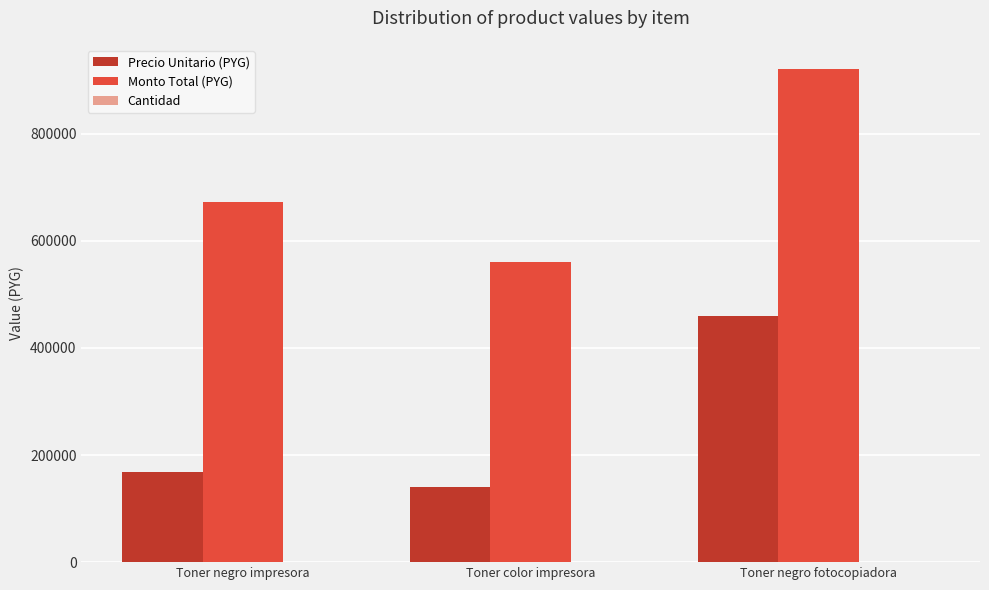

True or false: Monto Total (PYG) has a value of 920000 at Toner negro fotocopiadora.

True